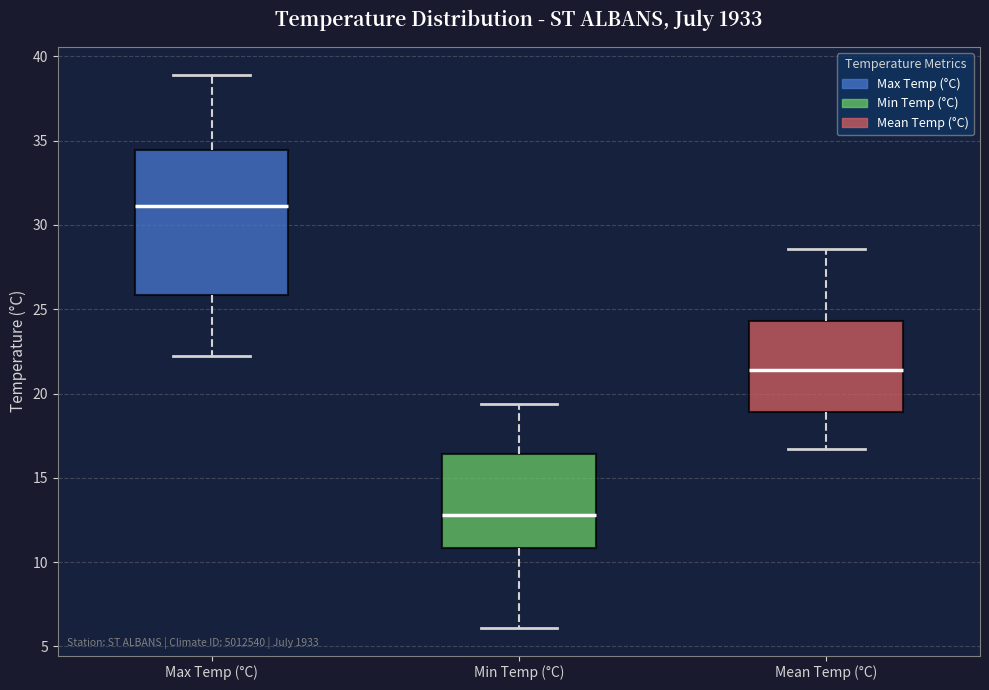

Reading left to right, transcribe this box plot: for each box, give where its median line is, the range the box spans, and where its two whiskers end, as read against the y-axis. The values are not printed on the chart, so give them approximately, as read against the axis.

Max Temp (°C): median 31.0, box 26.0 to 34.5, whiskers 22.0 to 39.0
Min Temp (°C): median 13.0, box 11.0 to 16.5, whiskers 6.0 to 19.5
Mean Temp (°C): median 21.5, box 19.0 to 24.5, whiskers 16.5 to 28.5